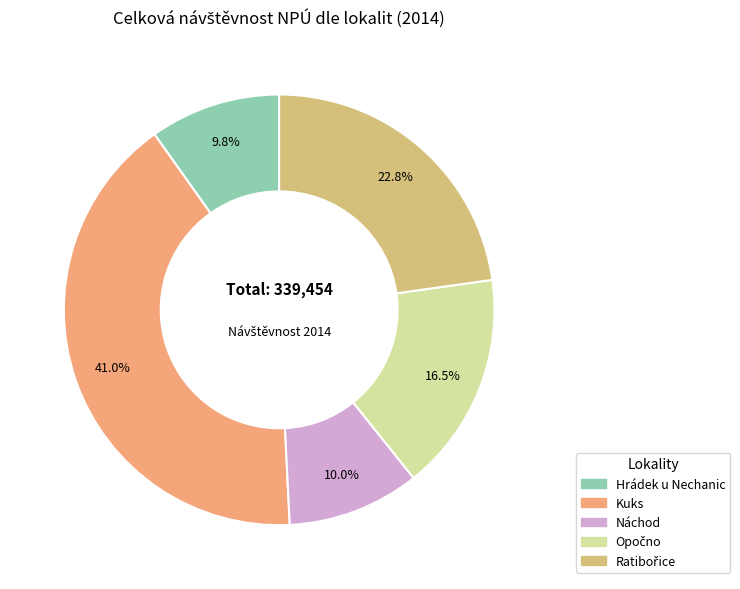

To the nearest percent, what percentage of the pie is Kuks?

41%